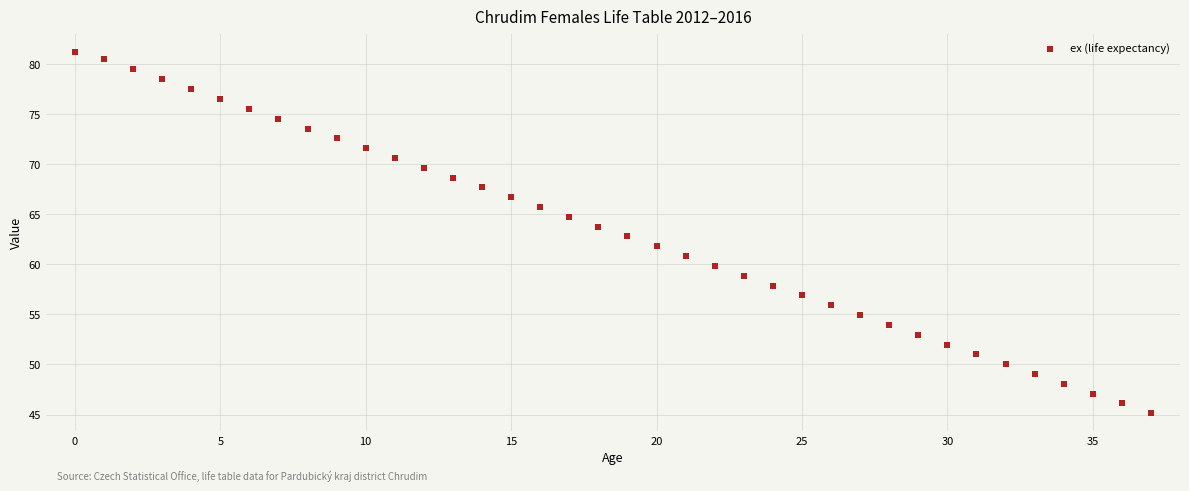

What is the average value?

63.3